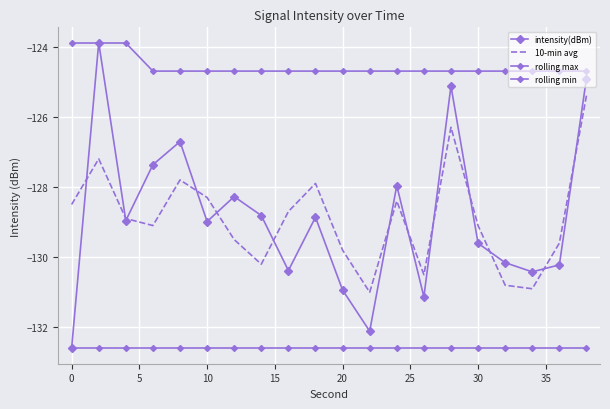

What is the lowest value of the rolling min series?

-132.6